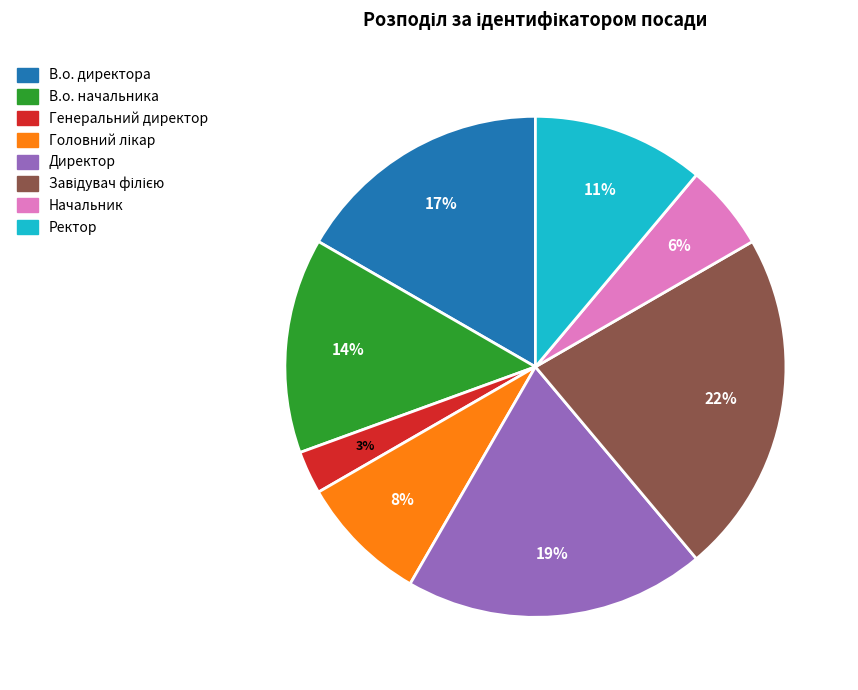

To the nearest percent, what portion does Начальник represent?

6%